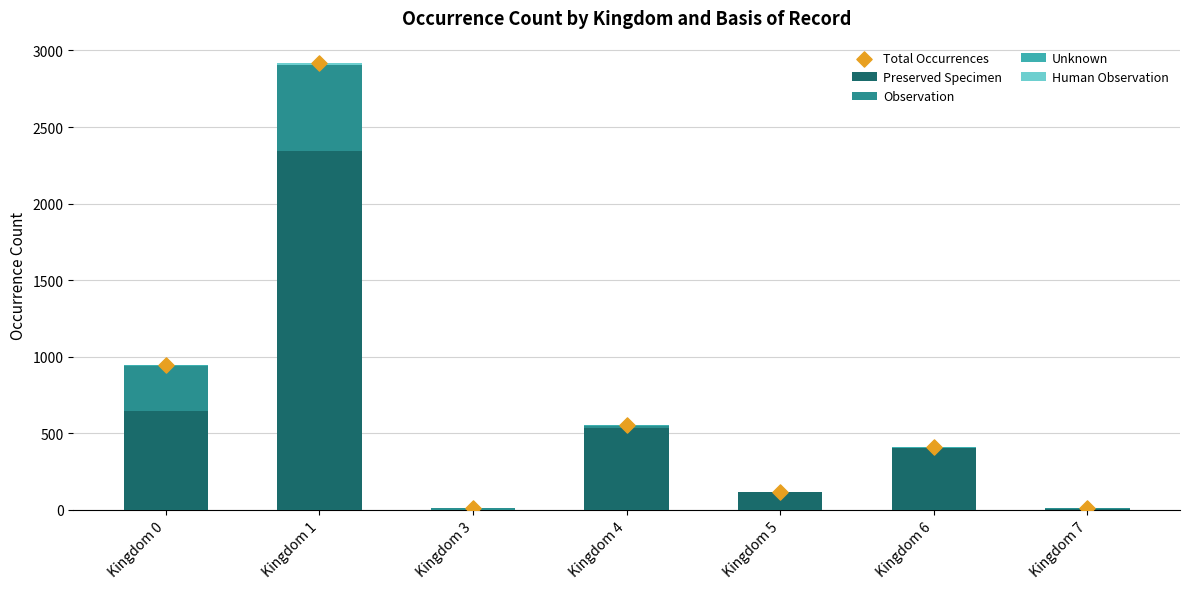

At which category is the sum across all series the highest?

Kingdom 1